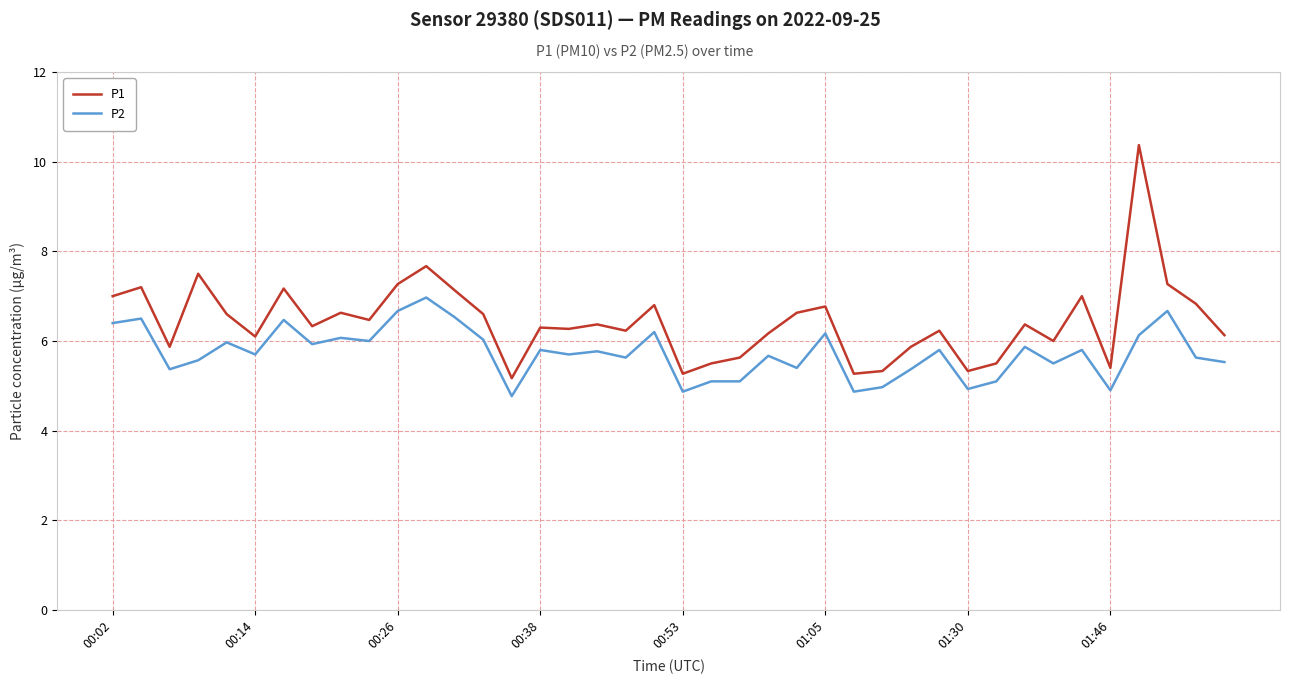

Which series has the largest total across all categories?

P1